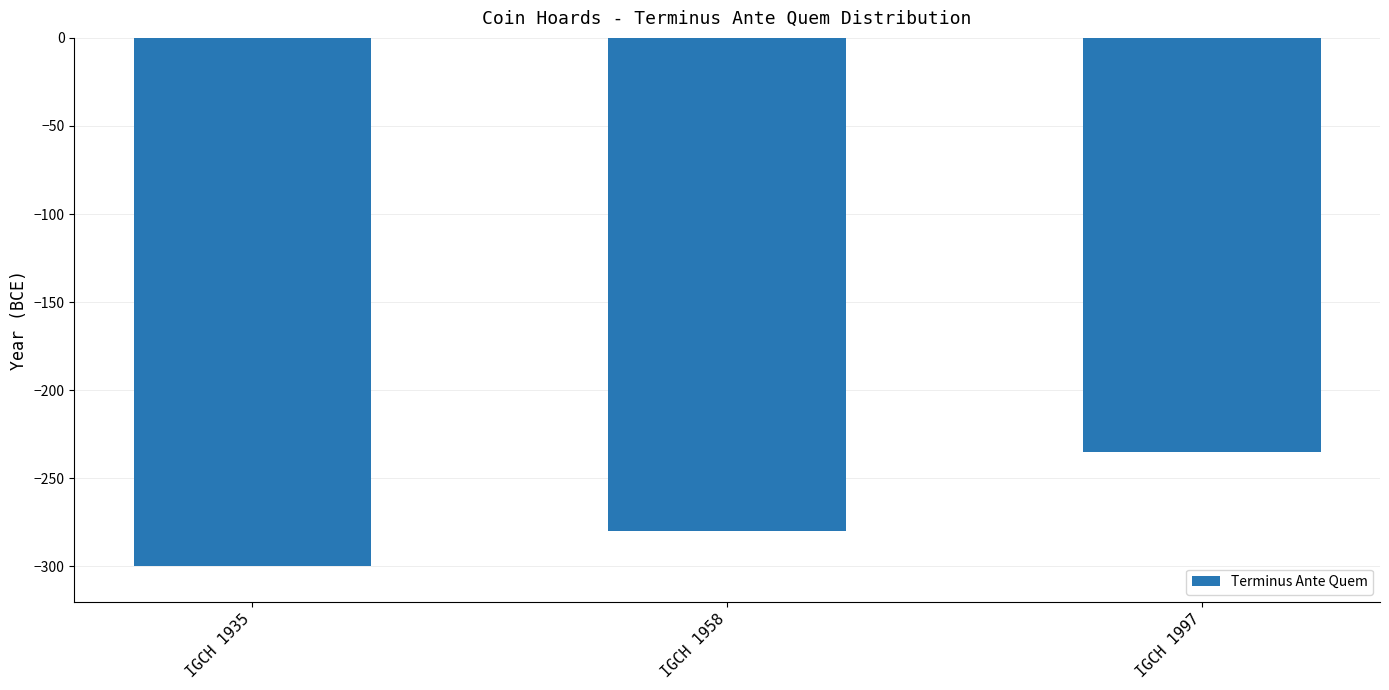

What is the value of the 3rd bar from the left?

-235